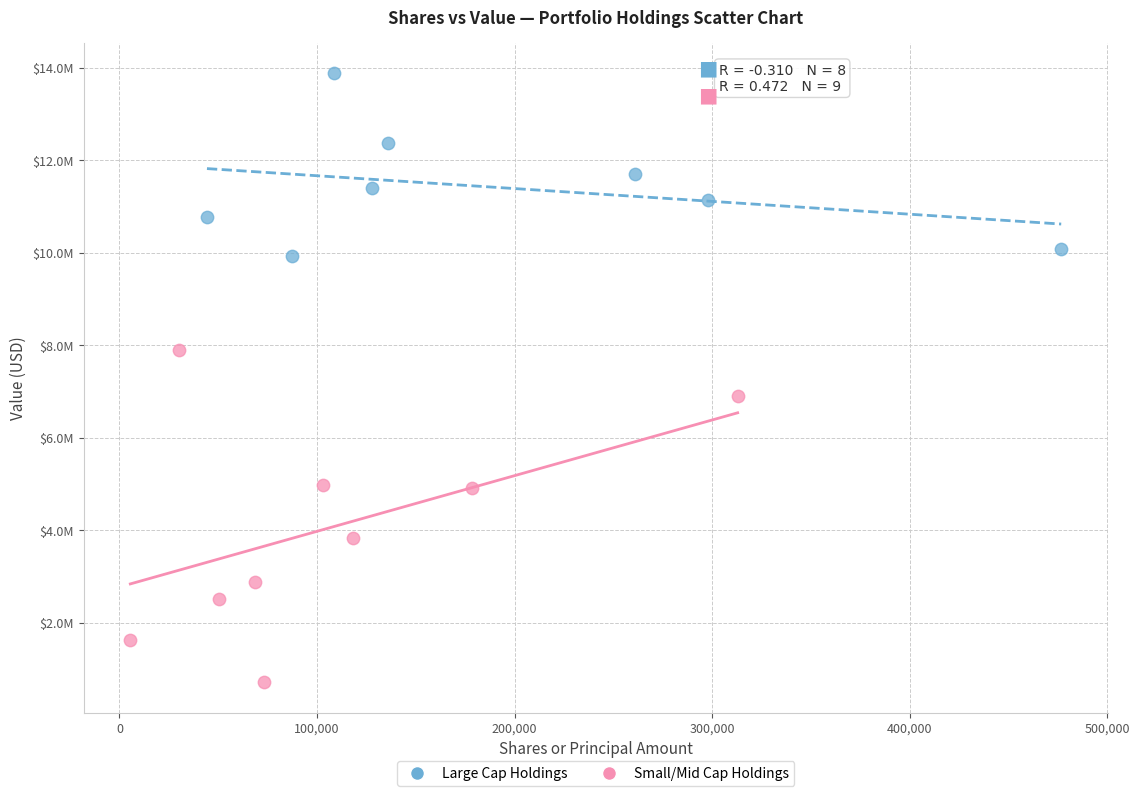

What are all the series names shown in the legend?

Large Cap Holdings, Small/Mid Cap Holdings